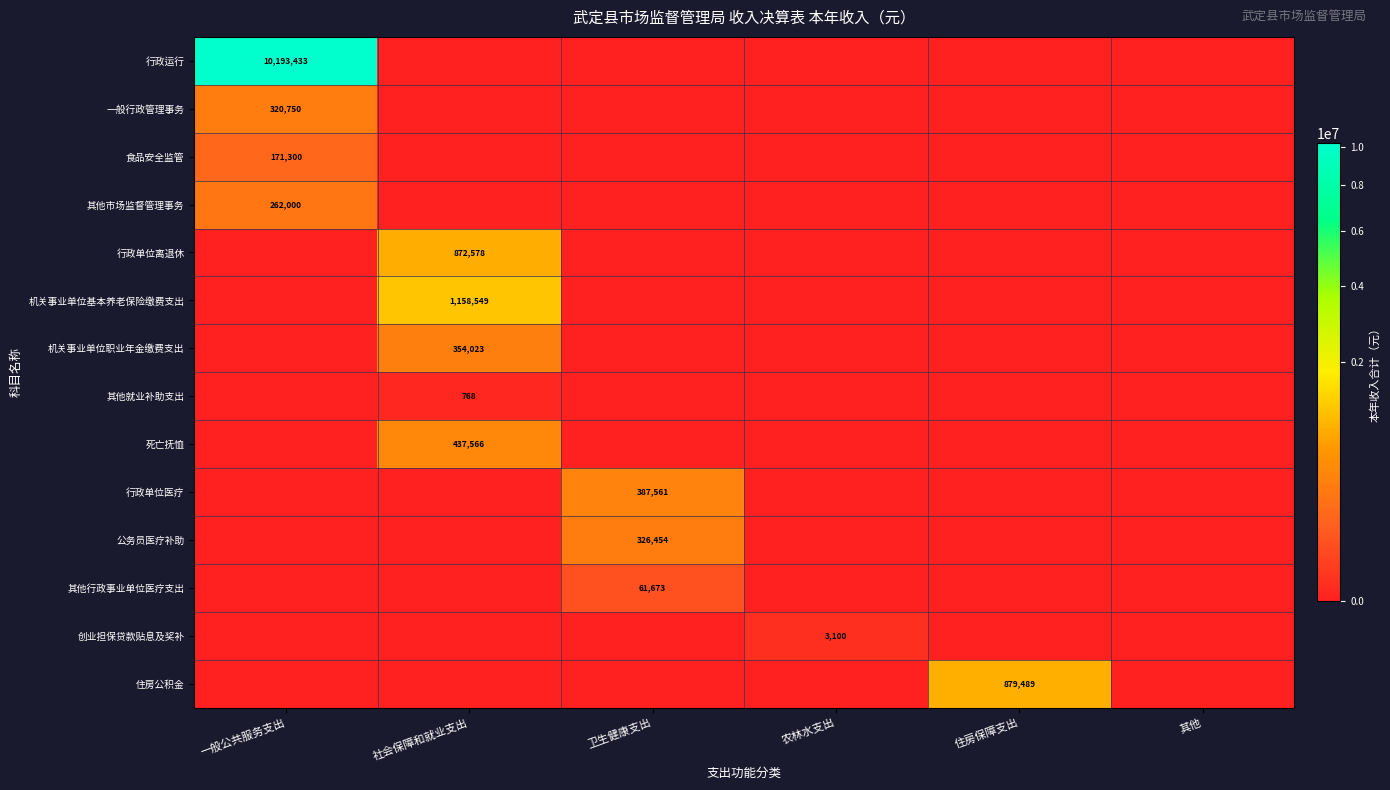

The value of 一般行政管理事务 at 一般公共服务支出 is 498123. True or false?

False